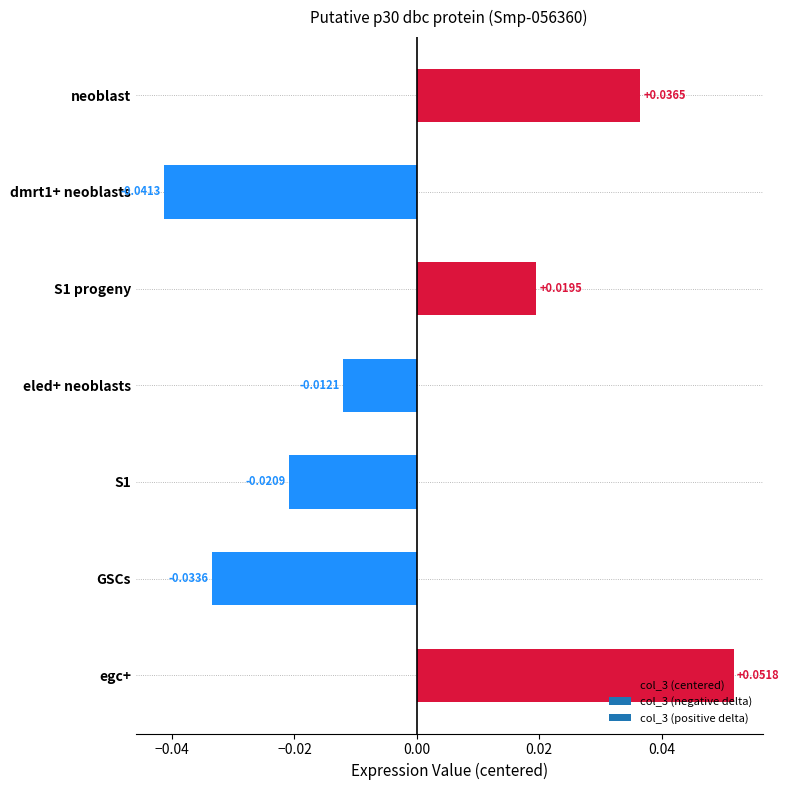

Which has a higher value, neoblast or S1 progeny?

neoblast